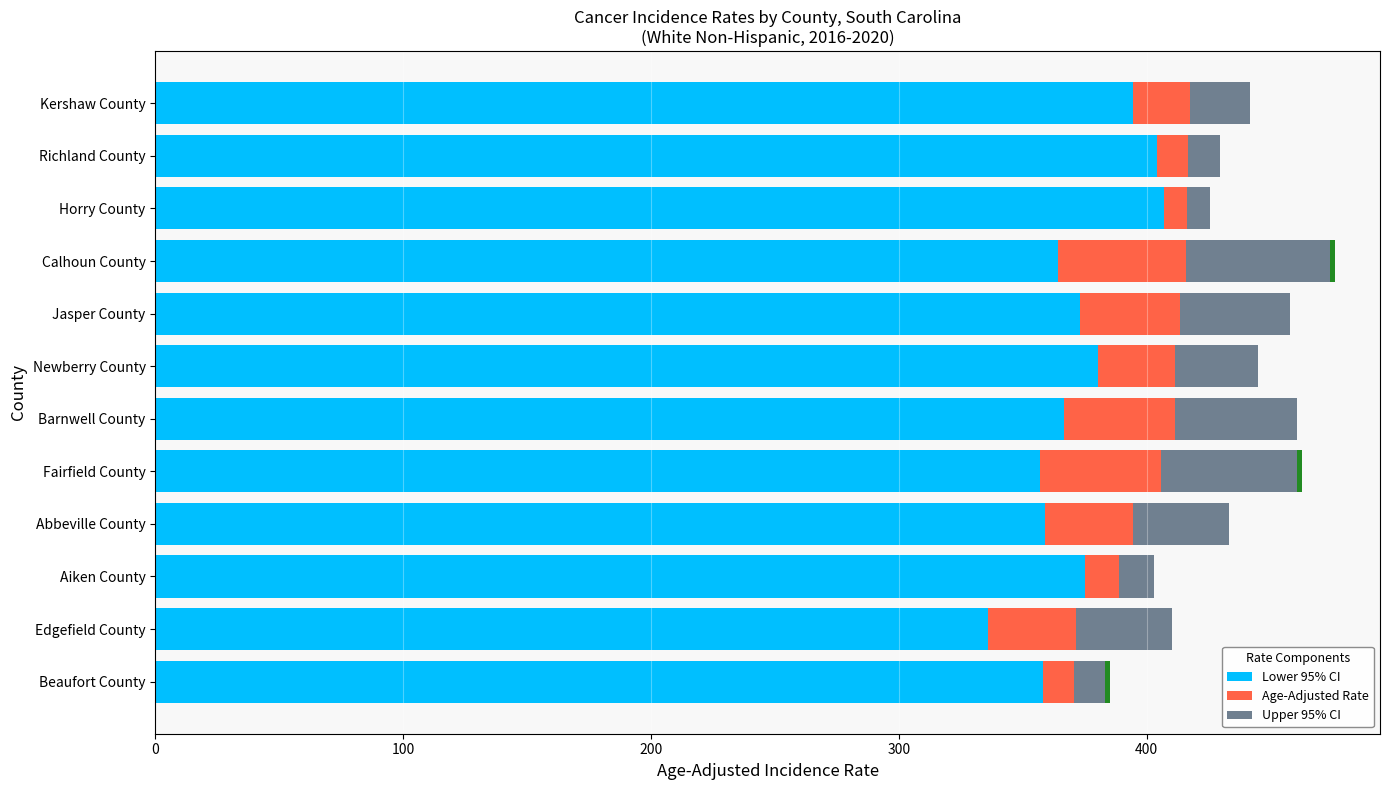

What is the lowest value of the Lower 95% CI series?

335.9